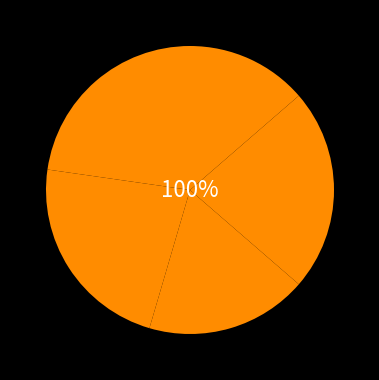

True or false: Week 35 accounts for 23% of the total.

True